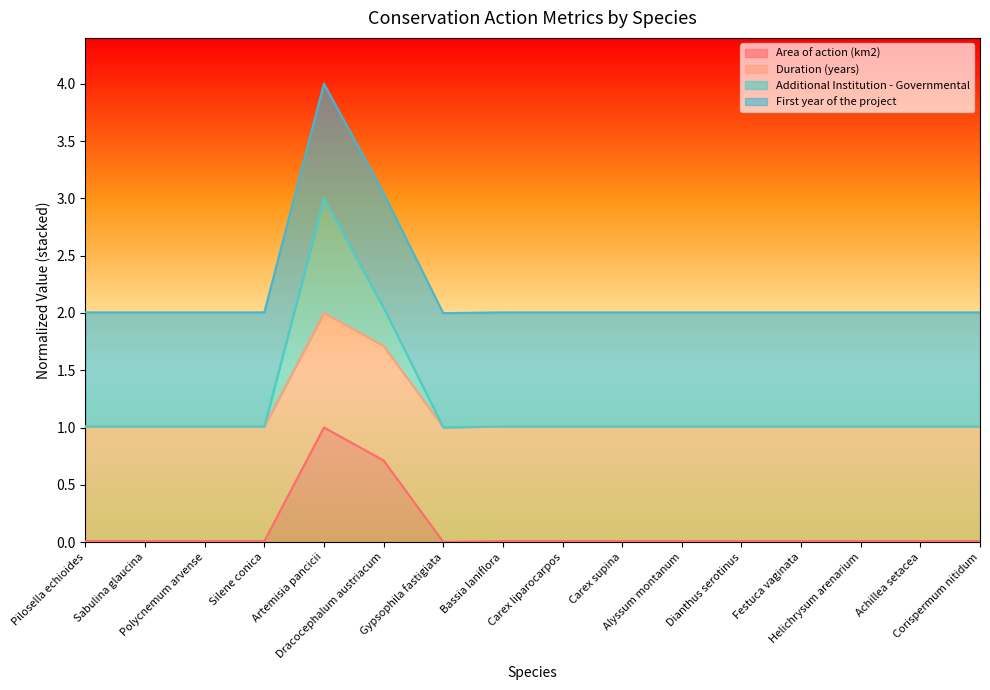

True or false: Area of action (km2) and First year of the project intersect in this chart.

False